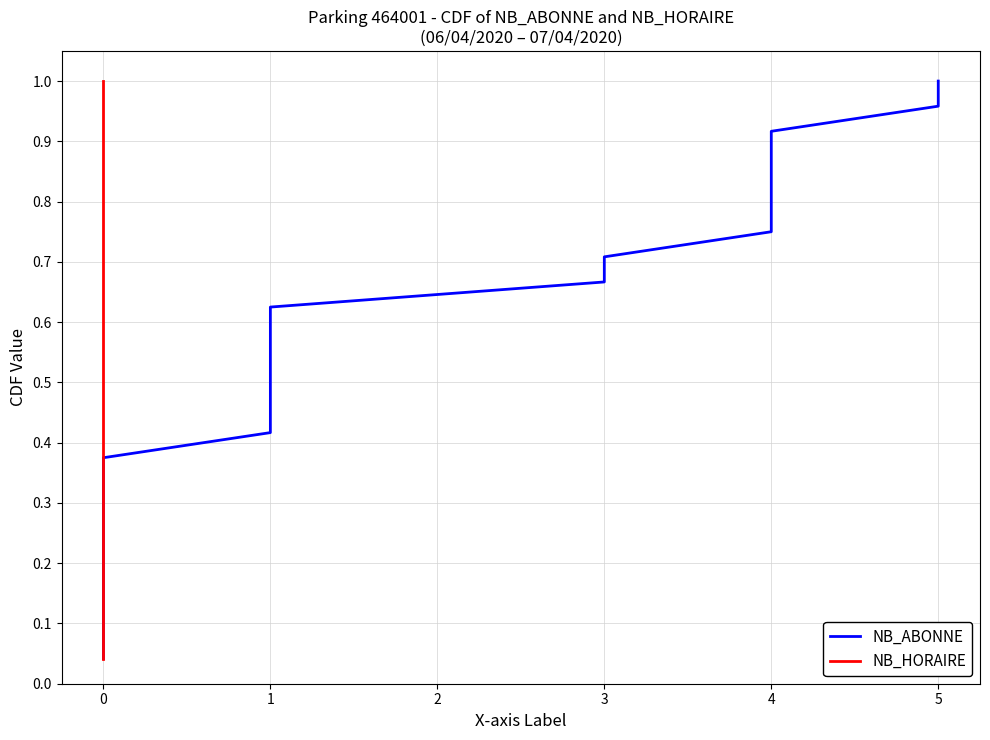

Which series has the largest range (max minus min)?

NB_ABONNE